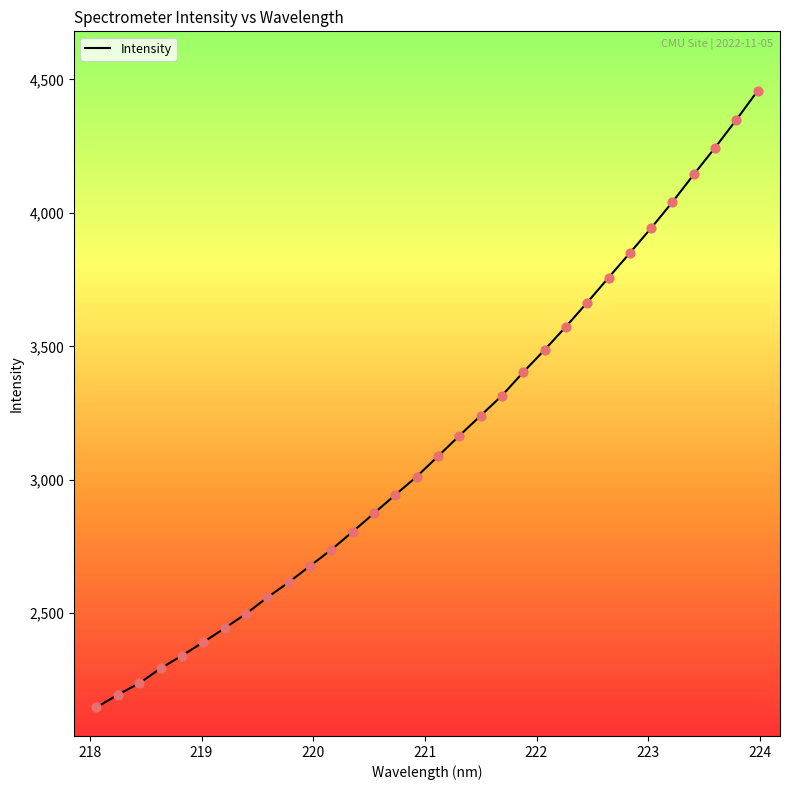

What is the difference between the maximum and minimum values?

2310.2